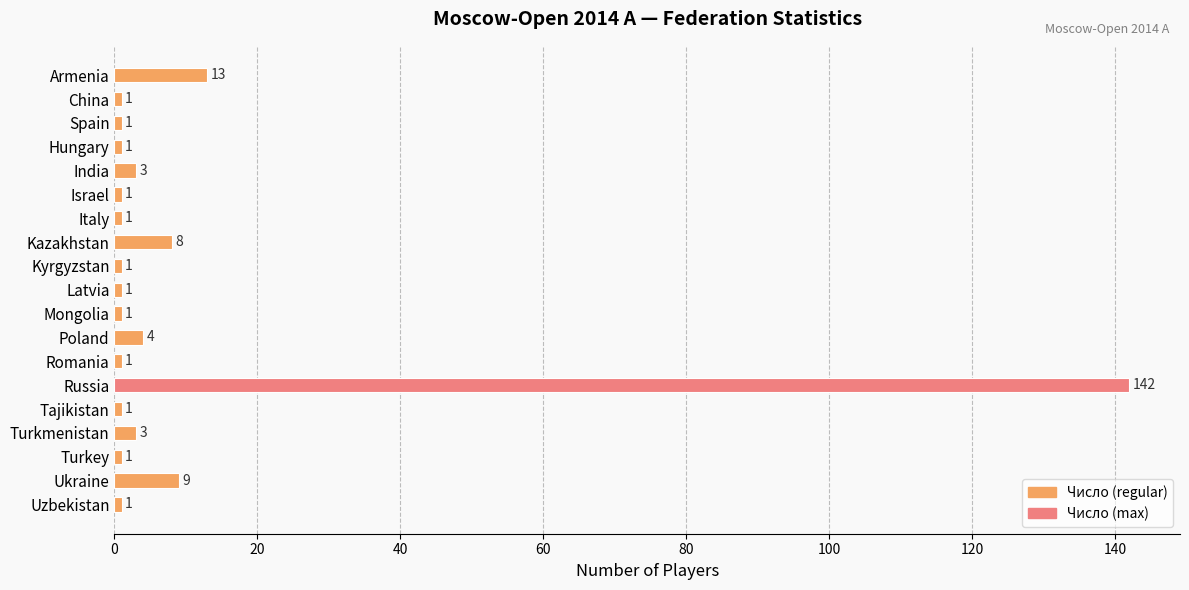

Between Kyrgyzstan and Ukraine, which is larger?

Ukraine